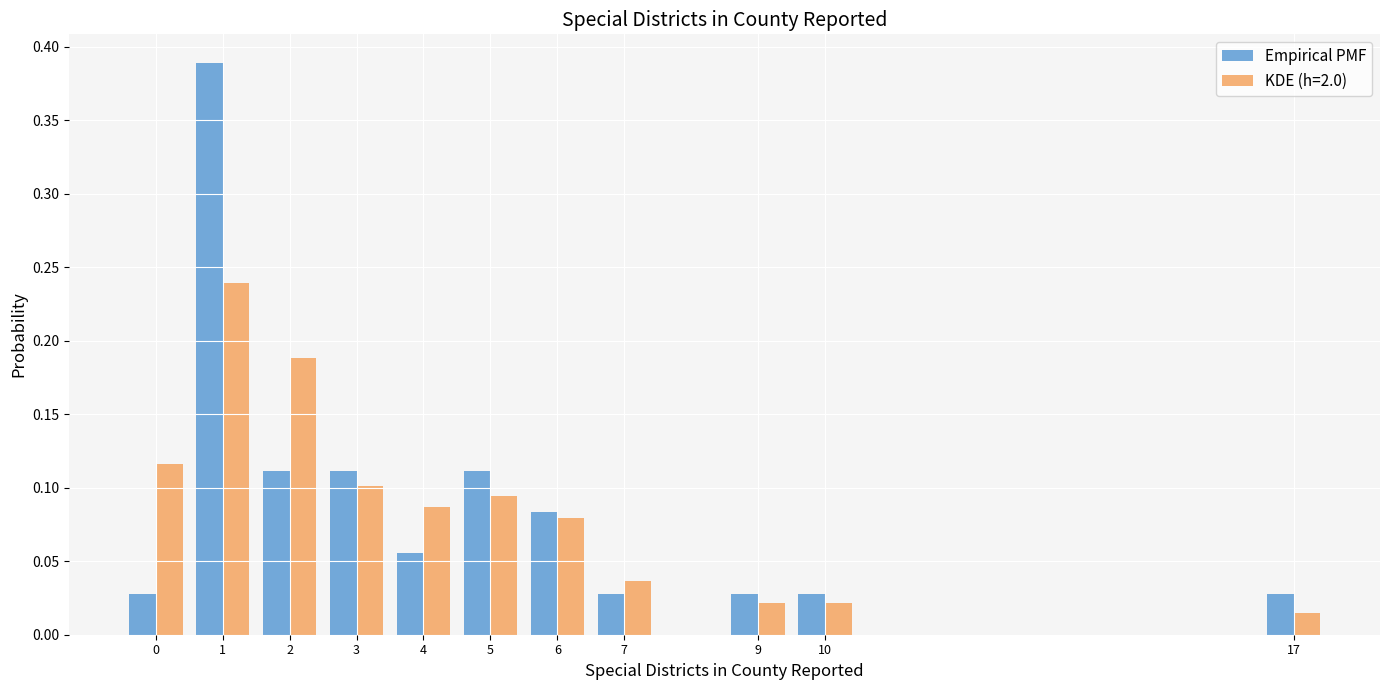

Is it true that KDE (h=2.0) equals 0.1 at 1?

False